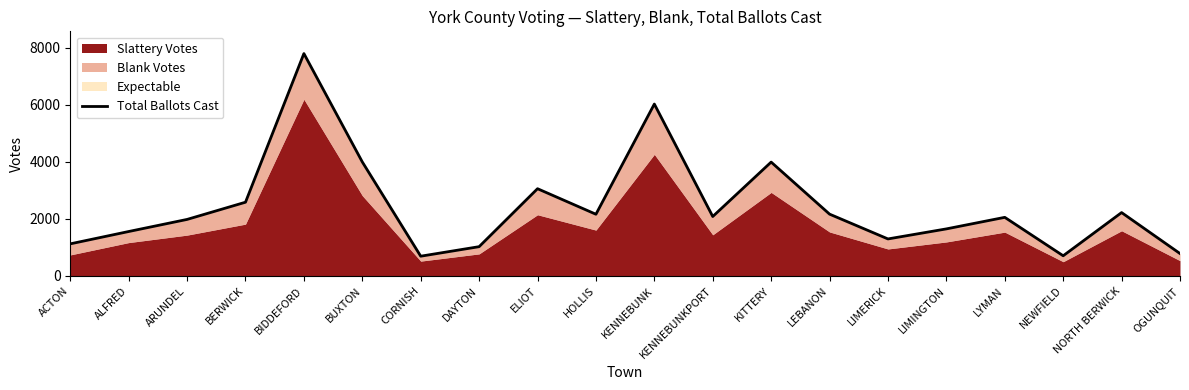

Reading right to left, transcribe all the data shown in this chart.

OGUNQUIT=785	NORTH BERWICK=2221	NEWFIELD=707	LYMAN=2054	LIMINGTON=1649	LIMERICK=1297	LEBANON=2166	KITTERY=3990	KENNEBUNKPORT=2083	KENNEBUNK=6024	HOLLIS=2162	ELIOT=3057	DAYTON=1026	CORNISH=692	BUXTON=3995	BIDDEFORD=7793	BERWICK=2584	ARUNDEL=1981	ALFRED=1557	ACTON=1125